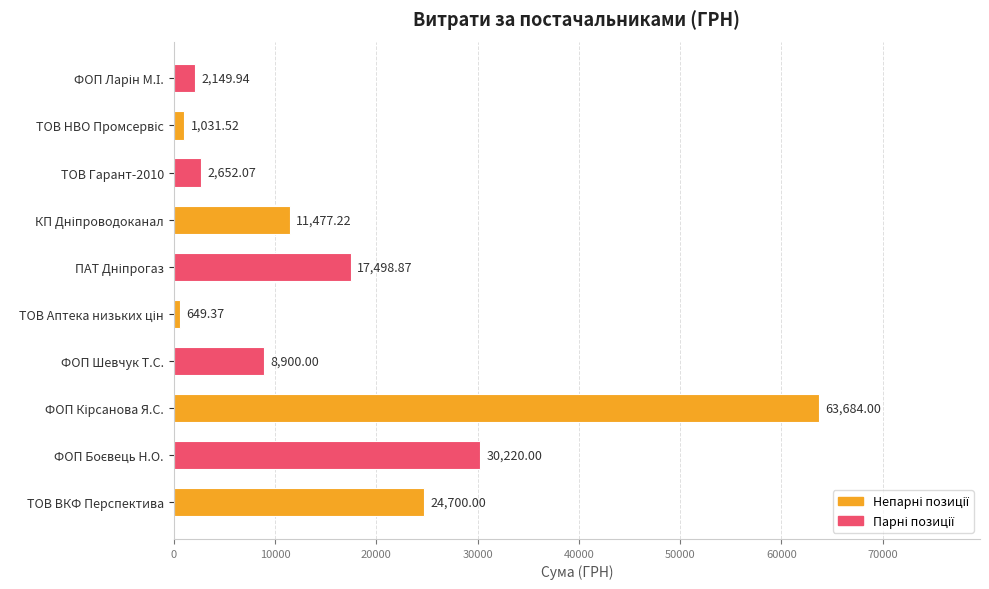

What is the difference between the maximum and minimum values?

63034.6